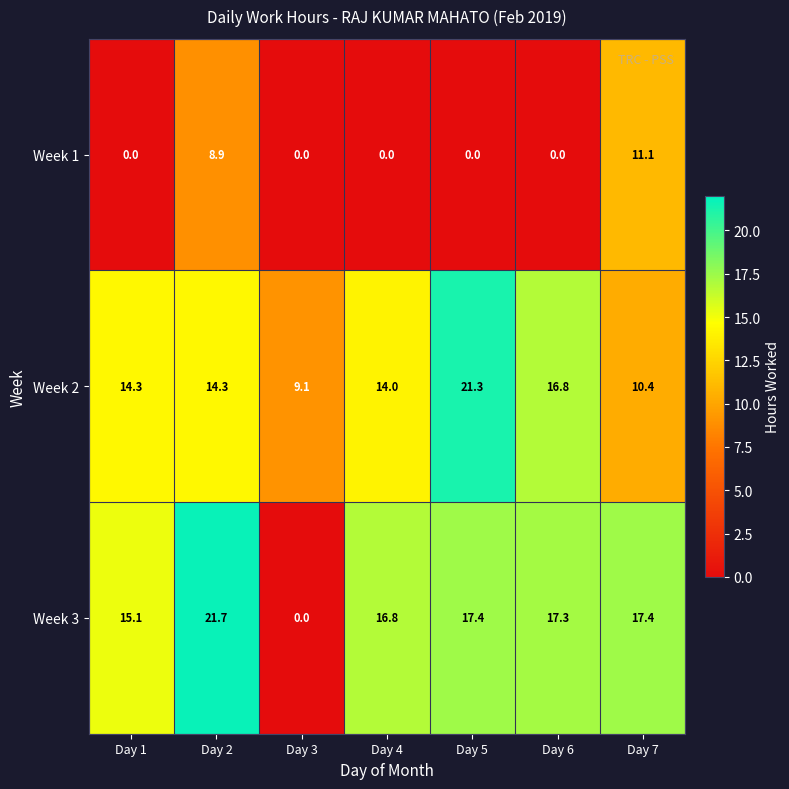

True or false: Week 3 has a value of 17.3 at Day 6.

True